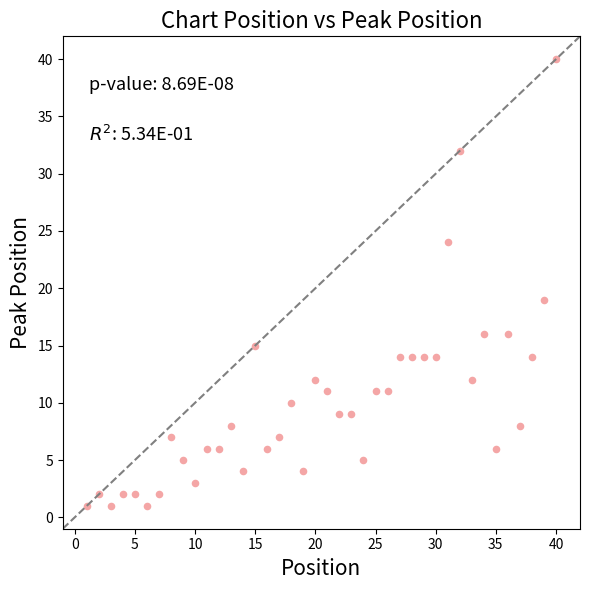

What Y value in the scatter plot is closest to 20?

19